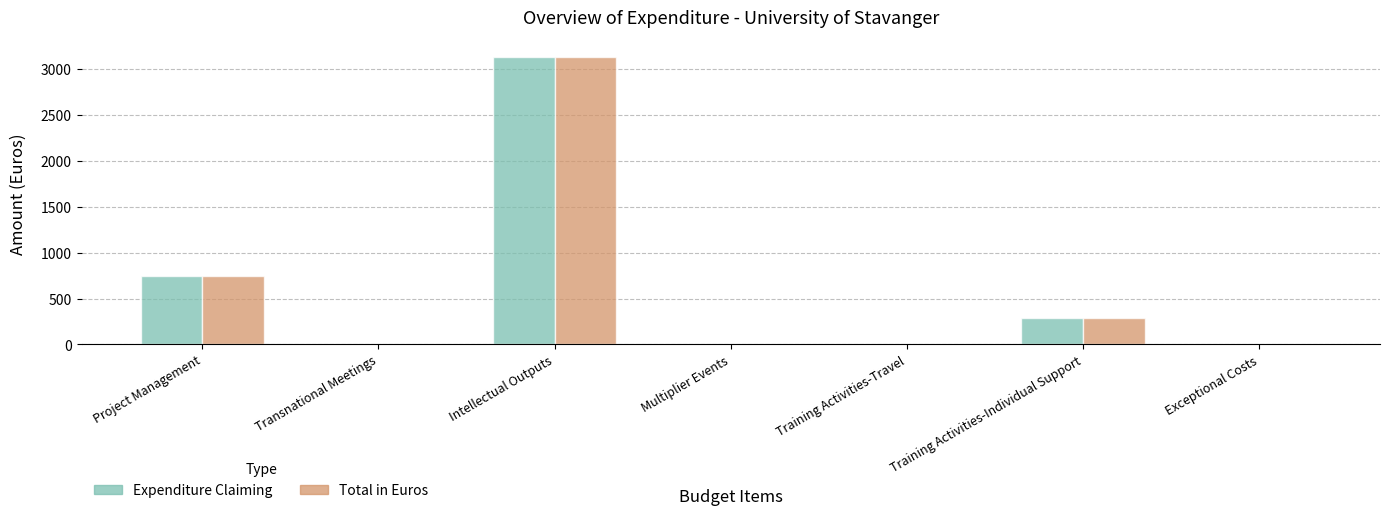

Is it true that Total in Euros equals 165.7 at Training Activities-Individual Support?

False